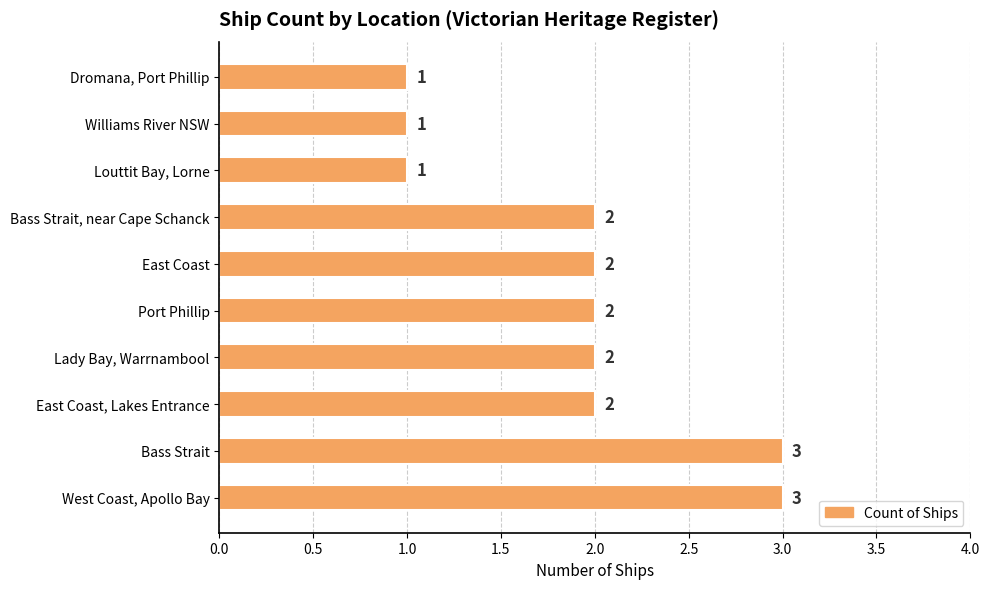

What is the ratio of the value at Williams River NSW to the value at Dromana, Port Phillip?

1.0